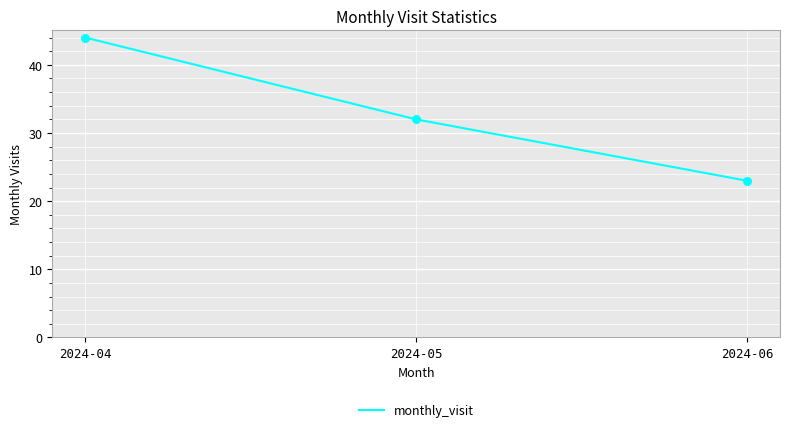

What is the change in value from 2024-04 to 2024-05?

-12